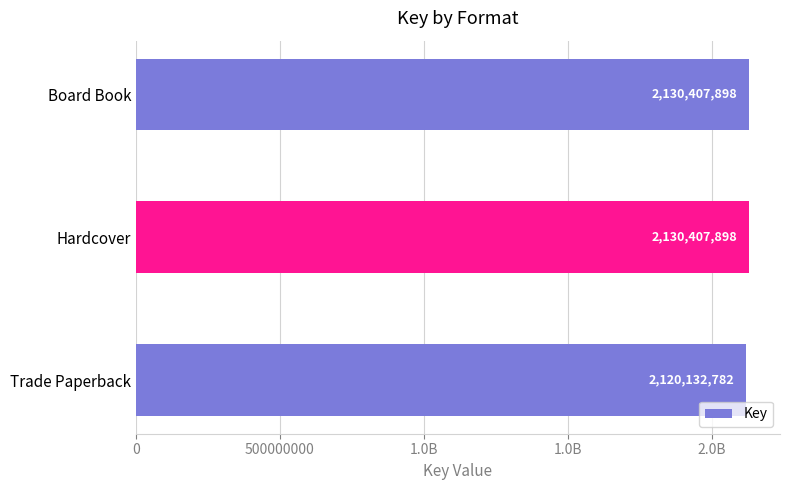

What is the average value?

2126982859